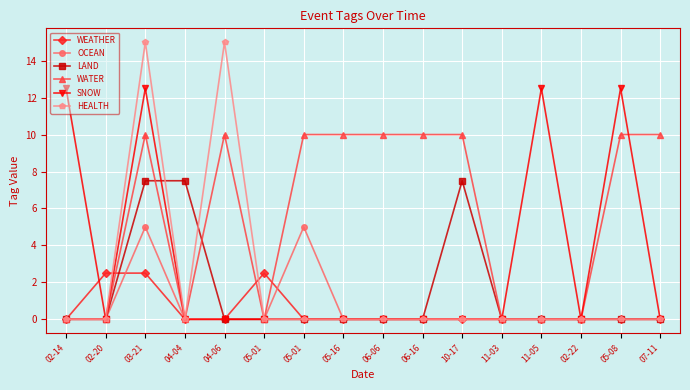

Is it true that WEATHER equals 1.4 at 03-21?

False